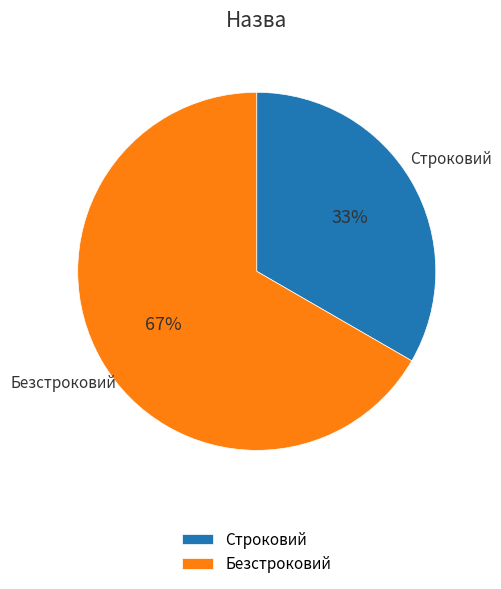

Rank the categories by value from highest to lowest.

Безстроковий, Строковий